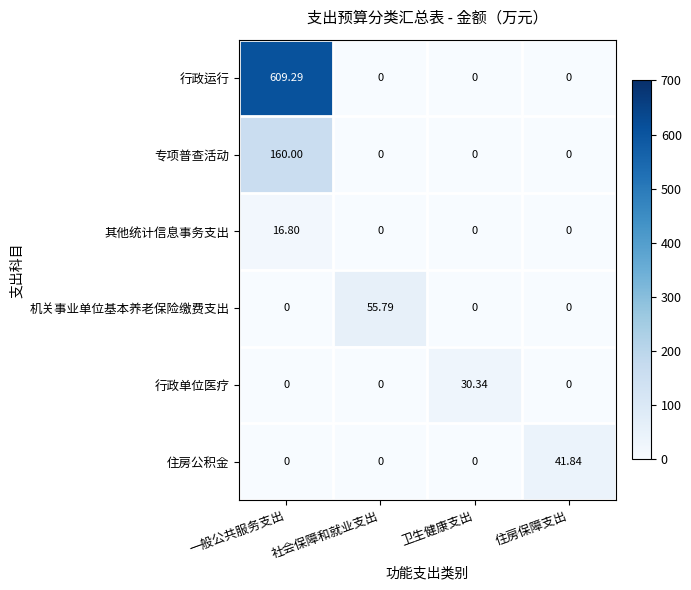

Rank the series by their maximum value, from lowest to highest.

其他统计信息事务支出, 行政单位医疗, 住房公积金, 机关事业单位基本养老保险缴费支出, 专项普查活动, 行政运行